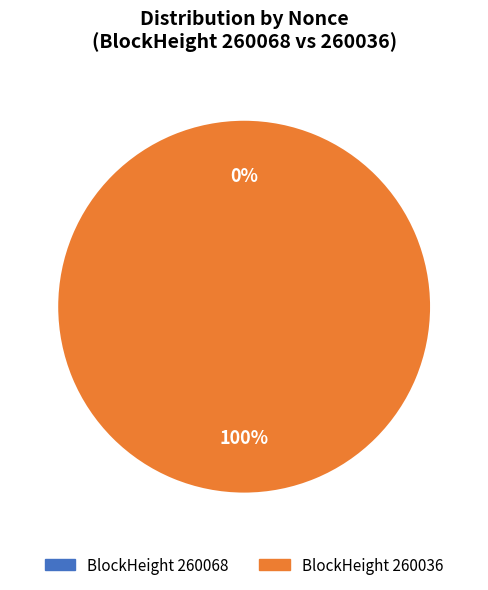

What is the largest slice in the pie chart?

260036